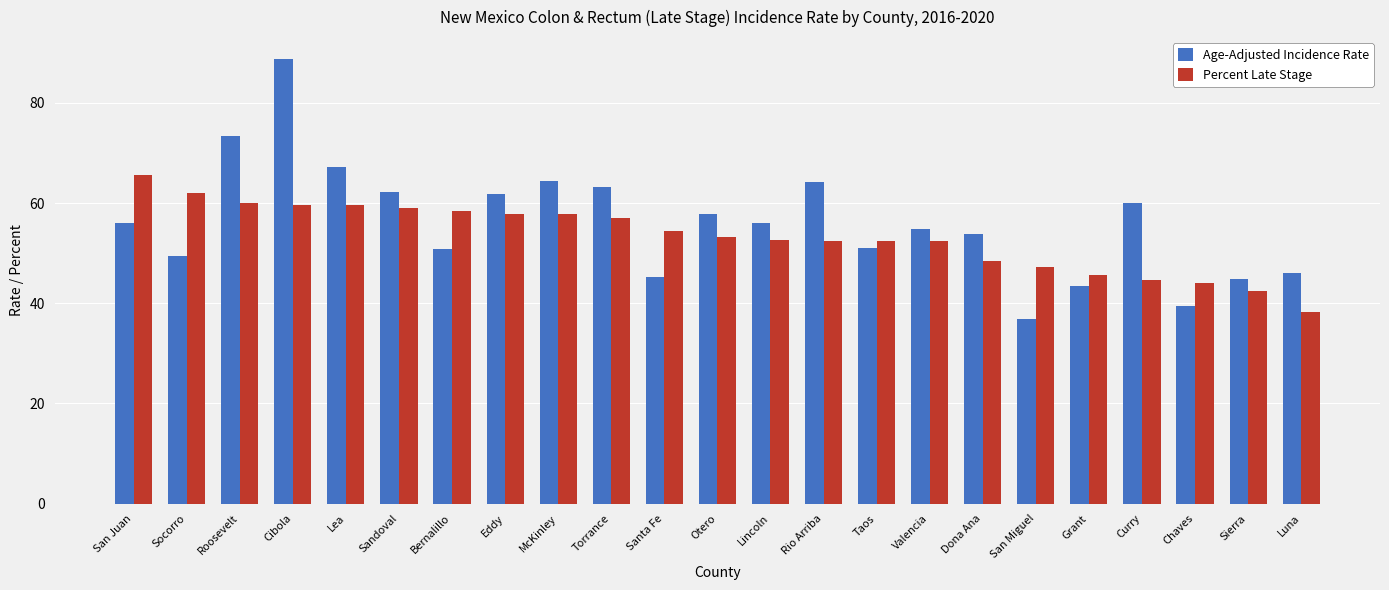

Are the bars horizontal?

No